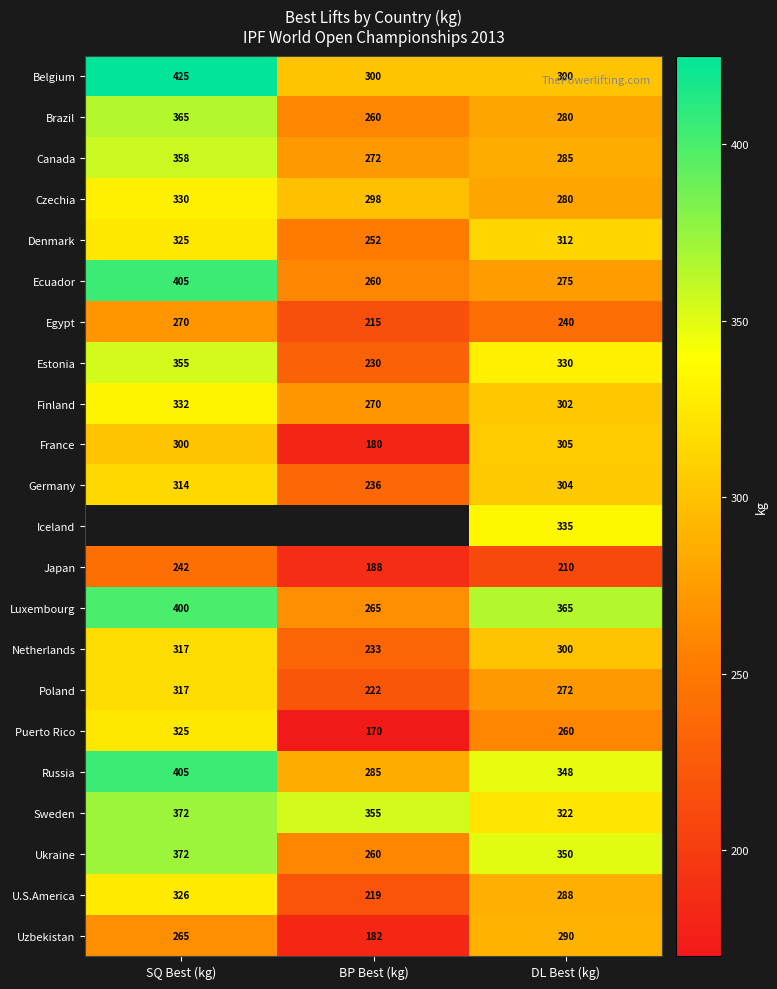

At which label does Finland first exceed 302?

SQ Best (kg)